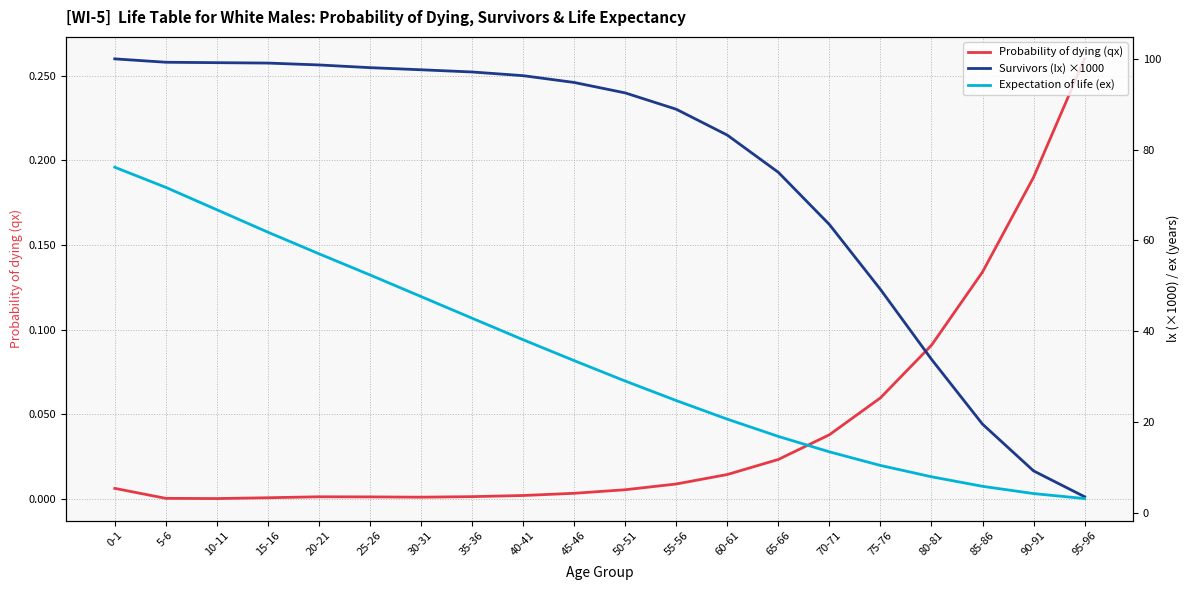

The Probability of dying (qx) series shows 0.0 at 65-66. True or false?

False